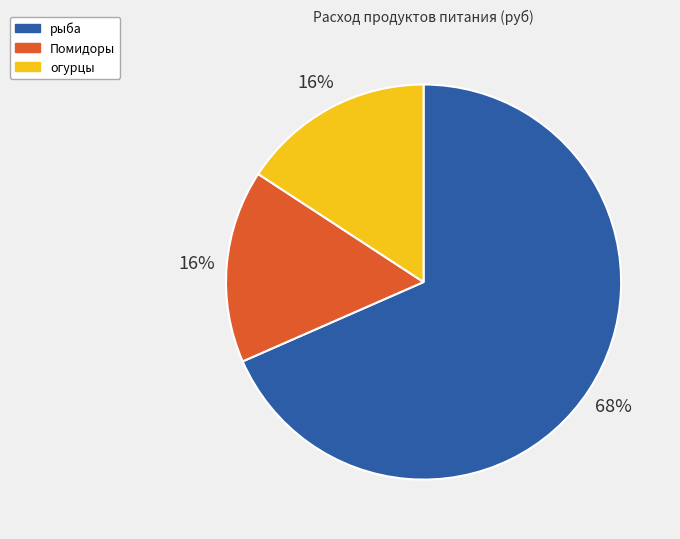

What is the majority slice?

рыба